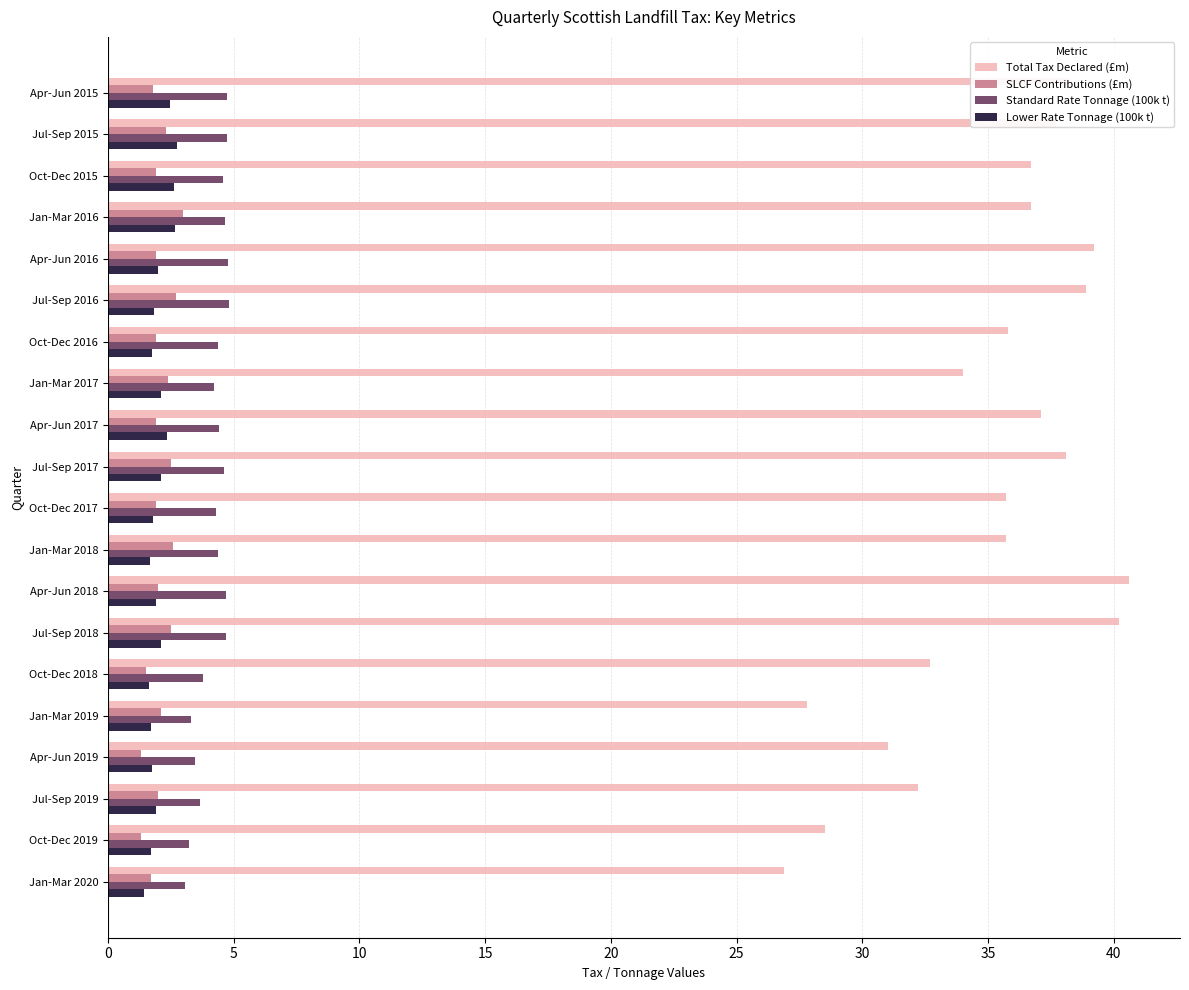

Which category has the lowest value in the Total Tax Declared (£m) series?

Jan-Mar 2020